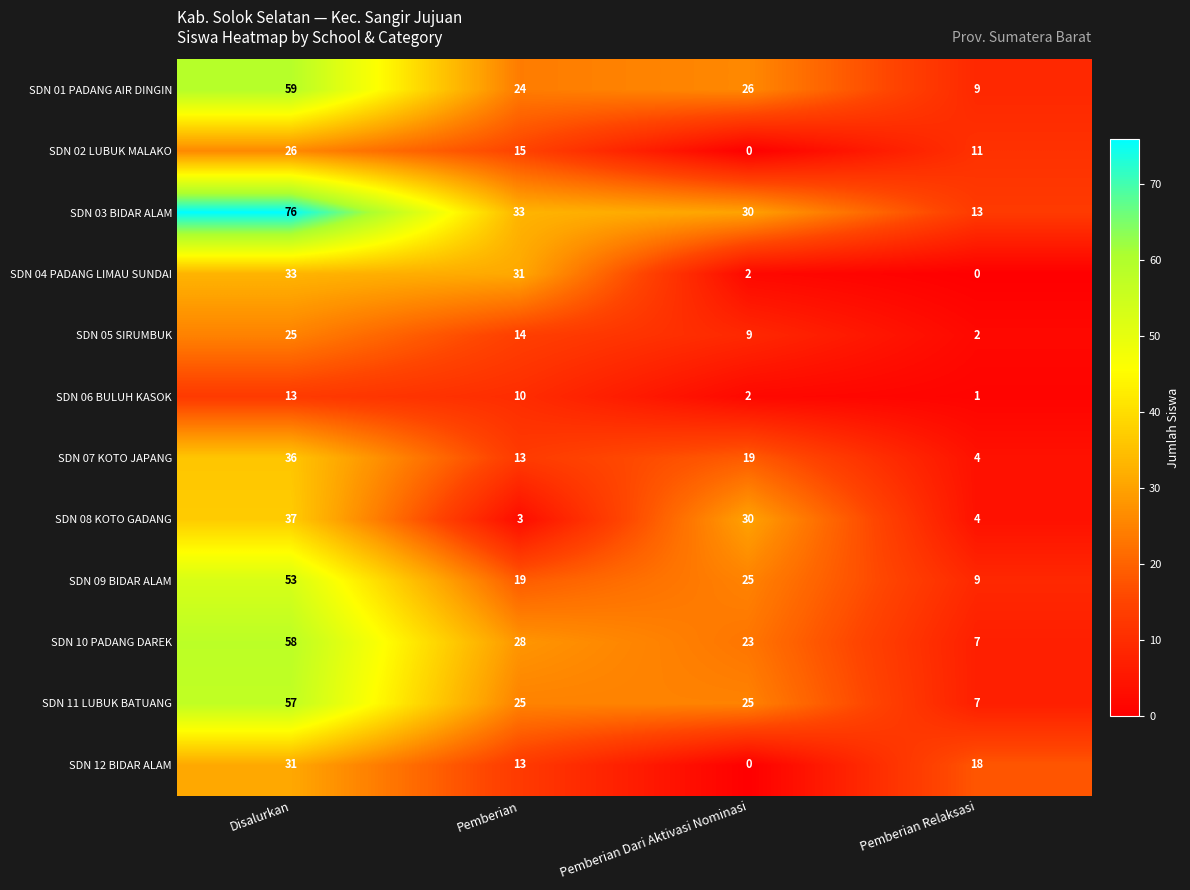

What is the difference between the highest and lowest values at Pemberian?

30